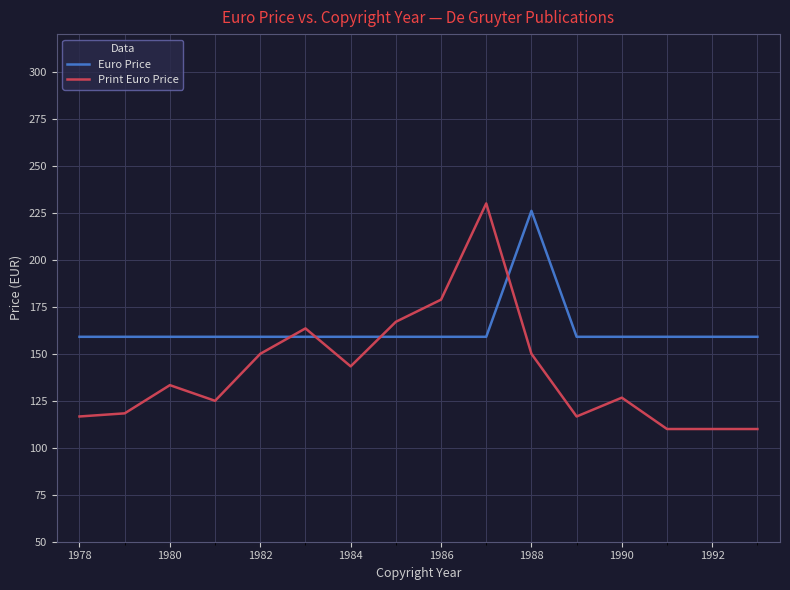

What is the minimum value for Euro Price?

159.0